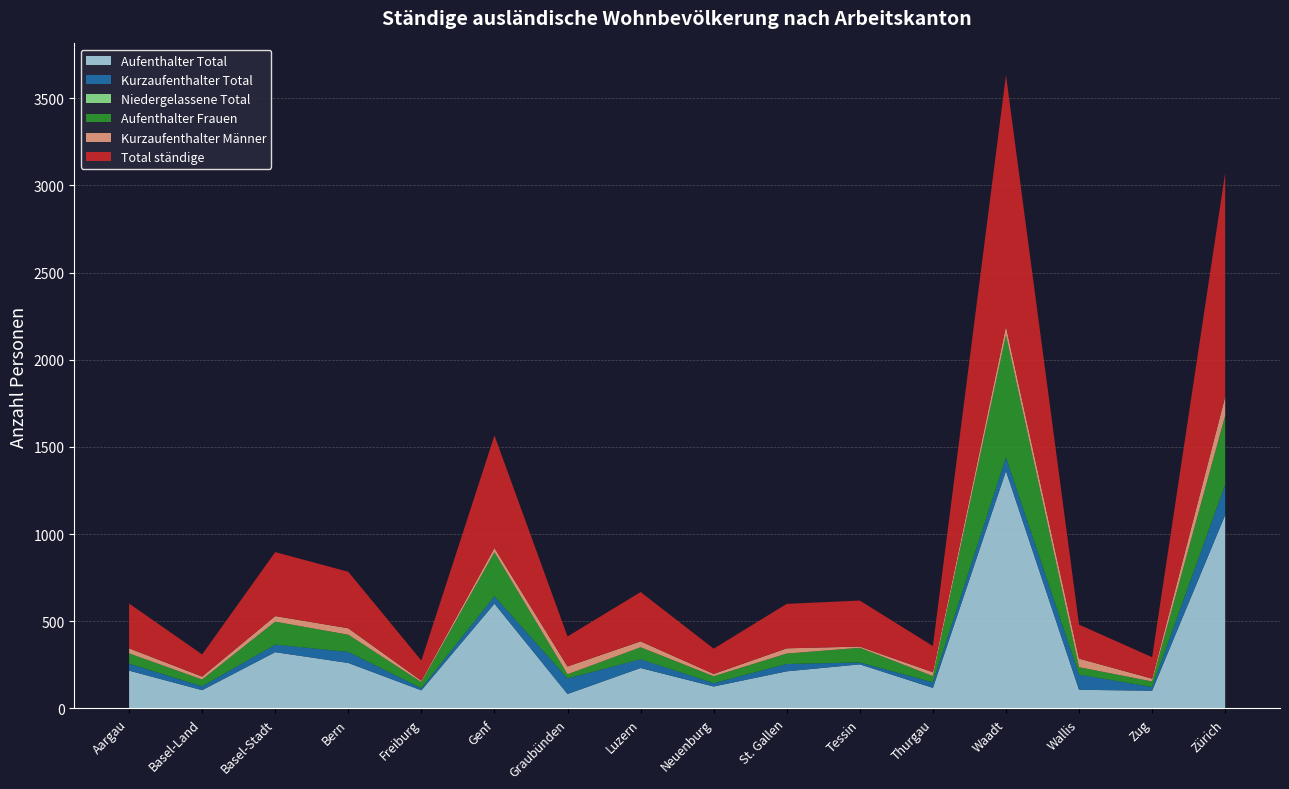

Reading left to right, what are all the values shown in this chart?

Aufenthalter Total: 217	105	323	261	104	601	83	232	126	213	253	118	1362	107	102	1110
Kurzaufenthalter Total: 40	22	43	63	12	43	89	50	19	42	11	32	78	87	21	174
Niedergelassene Total: 0	0	1	0	0	1	0	1	0	0	0	0	1	1	0	0
Aufenthalter Frauen: 59	39	131	99	35	251	24	68	40	60	84	36	701	42	32	396
Kurzaufenthalter Männer: 29	17	32	37	8	25	45	34	13	30	7	22	50	49	16	109
Total ständige: 257	127	367	324	116	645	172	283	145	255	264	150	1441	195	123	1284